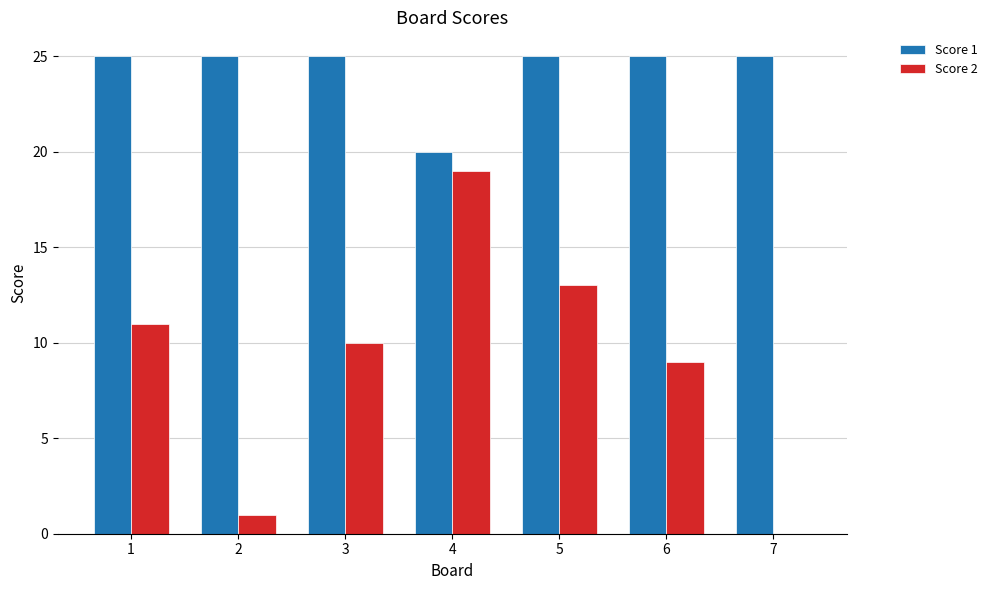

How many positive values does the Score 2 series have?

6